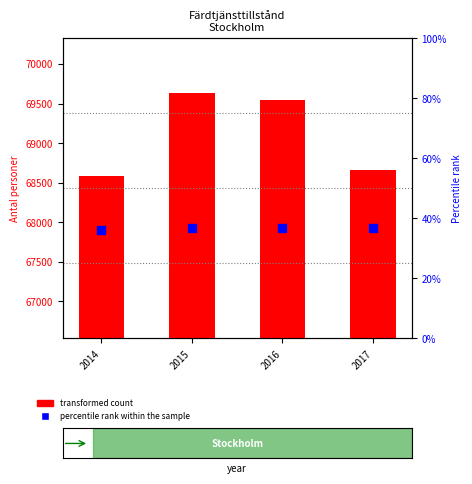

Which series reaches the minimum Y coordinate?

percentile rank within the sample